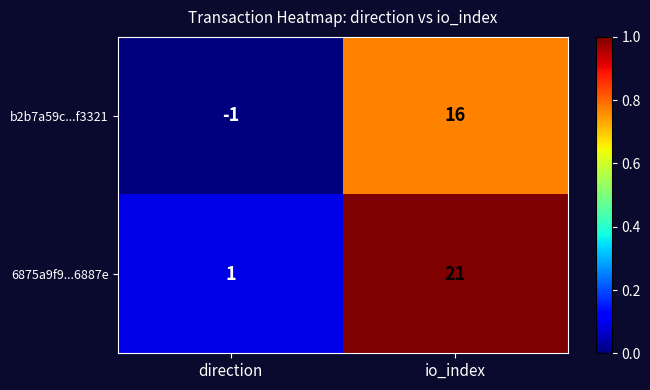

Reading right to left, list all the values displayed in this chart.

b2b7a59c...f3321: 16	-1
6875a9f9...6887e: 21	1